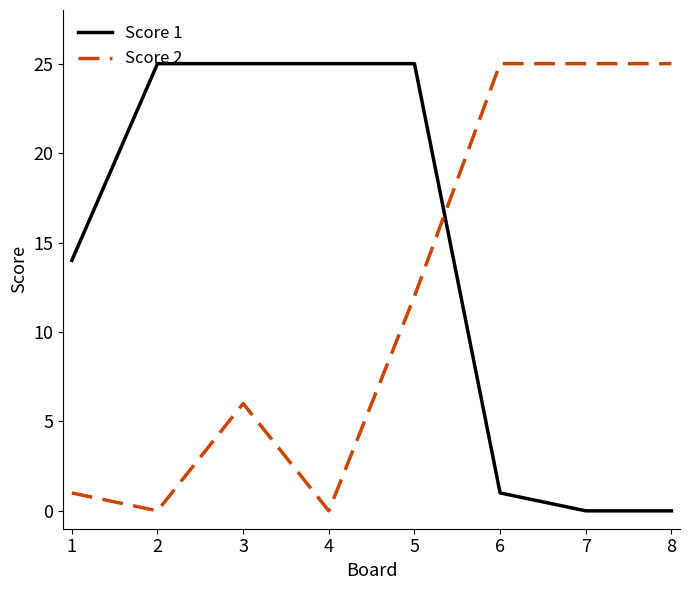

What are all the series names shown in the legend?

Score 1, Score 2